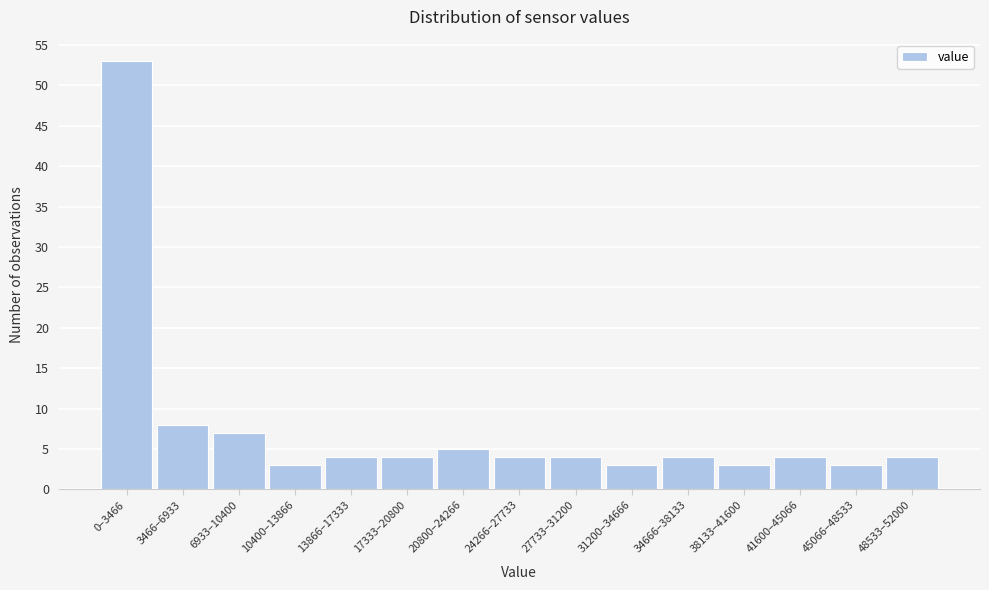

Reading left to right, list all the values displayed in this chart.

53	8	7	3	4	4	5	4	4	3	4	3	4	3	4